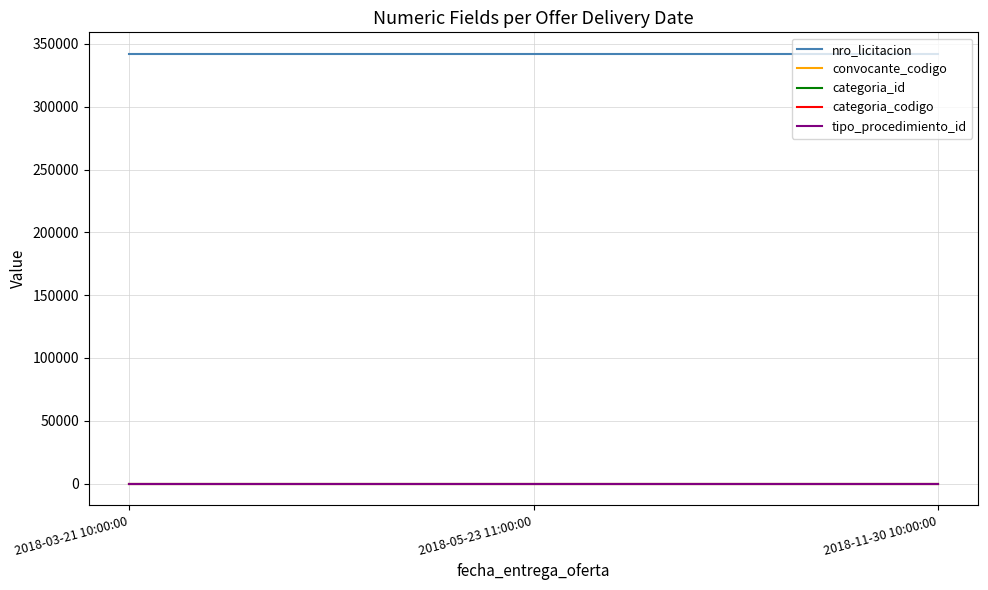

What is the maximum value shown in the chart?

342111